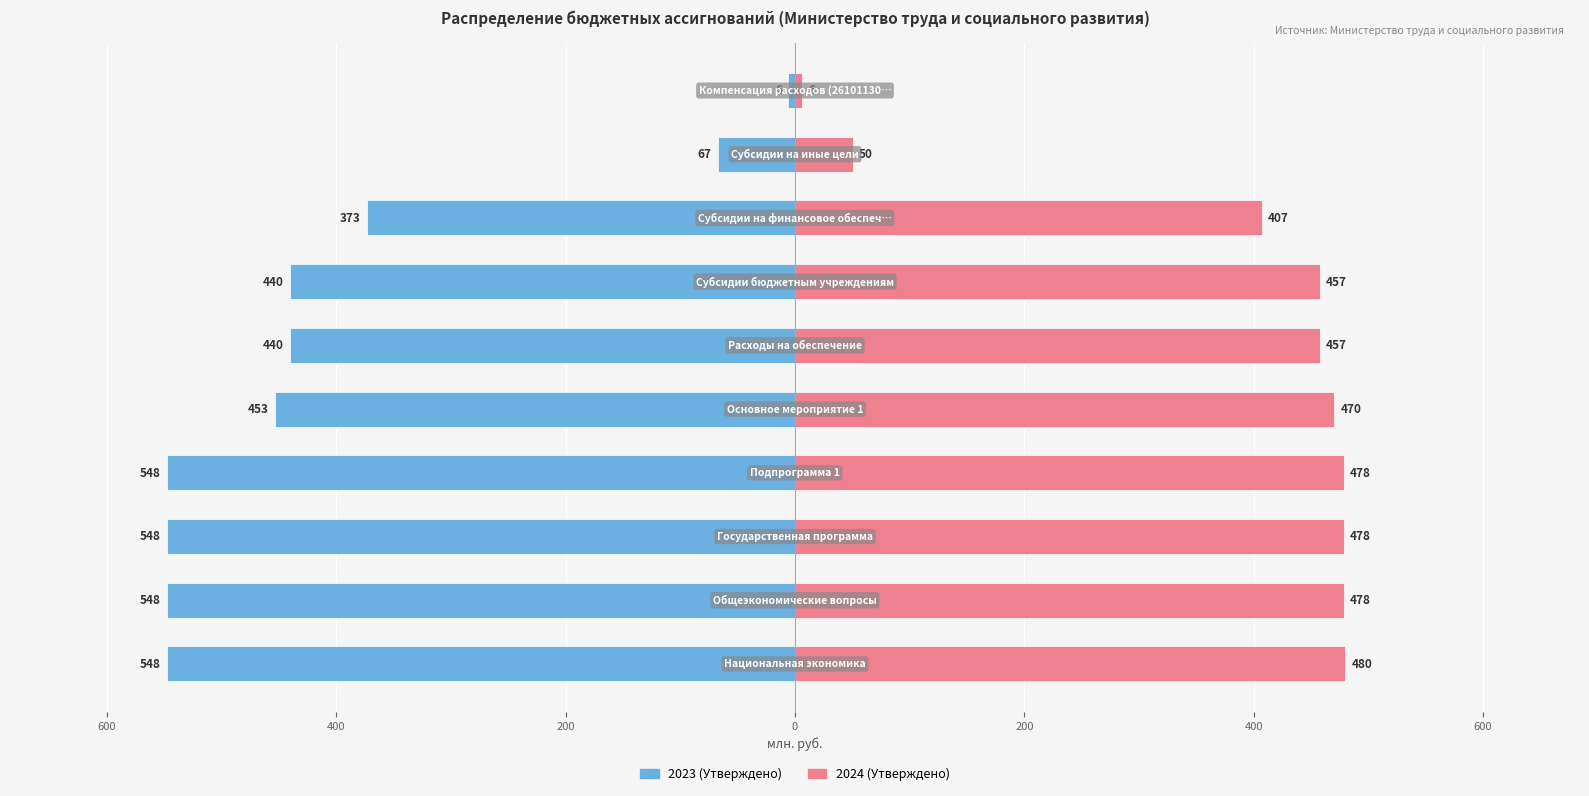

Reading left to right, extract all data points from this chart.

2023 (Утверждено): -547.7	-547.7	-547.7	-547.7	-453.2	-440.2	-440.2	-373.2	-67.0	-5.9
2024 (Утверждено): 479.7	478.5	478.5	478.5	470.3	457.4	457.4	407.2	50.2	5.8